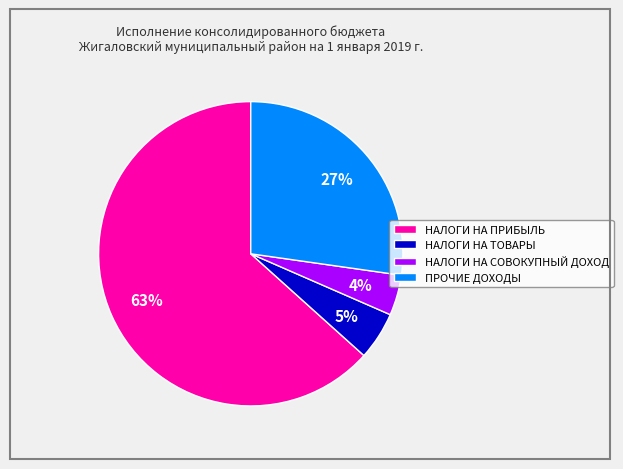

How many slices are in this pie chart?

4